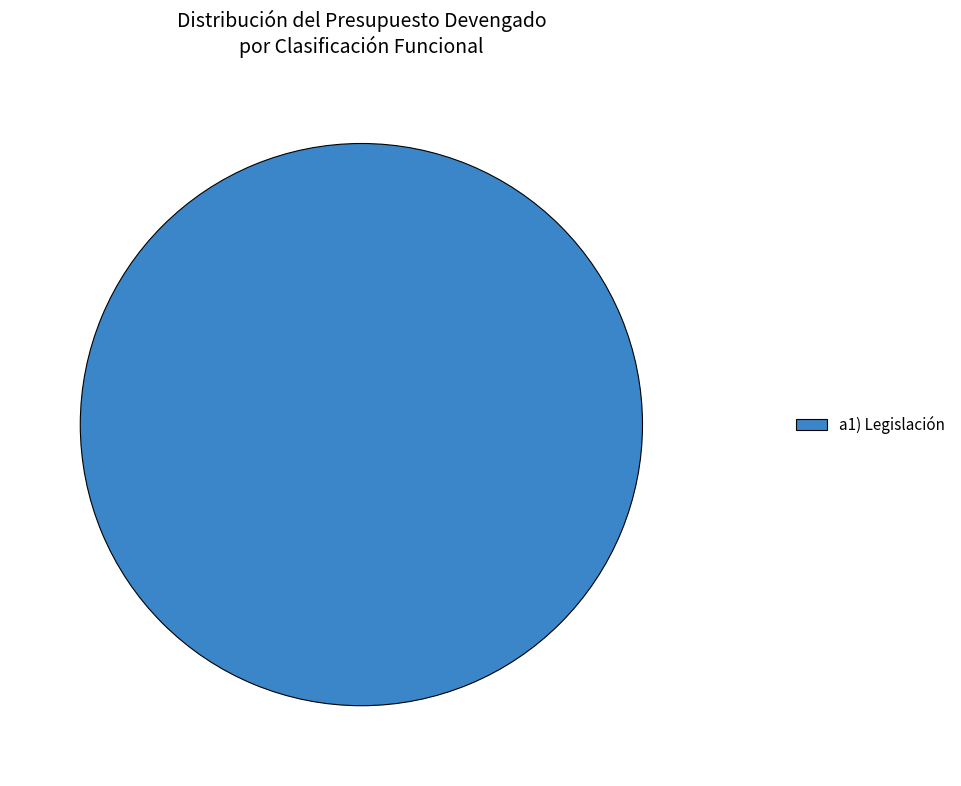

How many slices are in this pie chart?

1